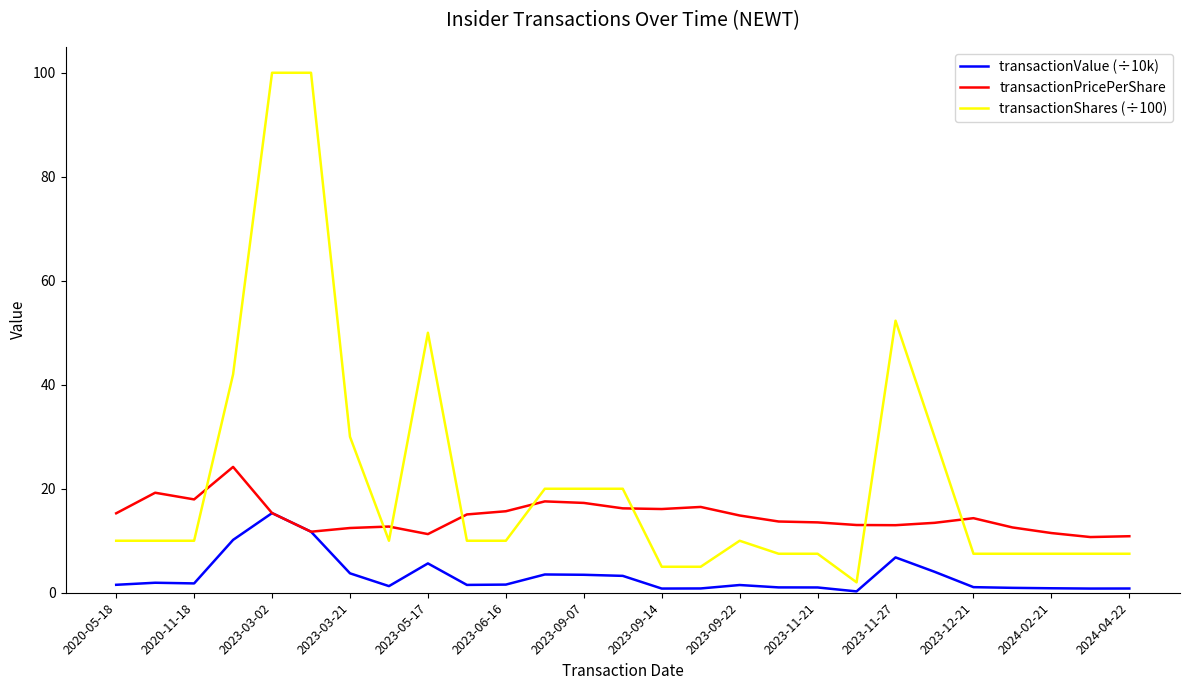

What is the maximum value for transactionPricePerShare?

24.2